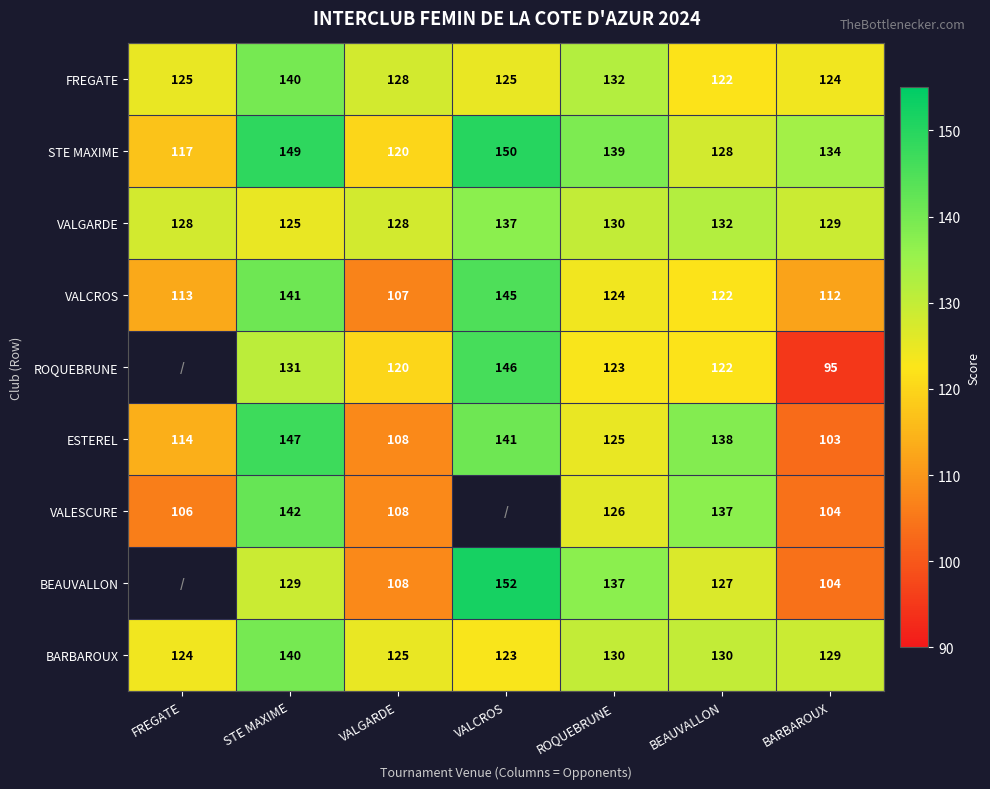

What is the maximum value shown in the chart?

152.0